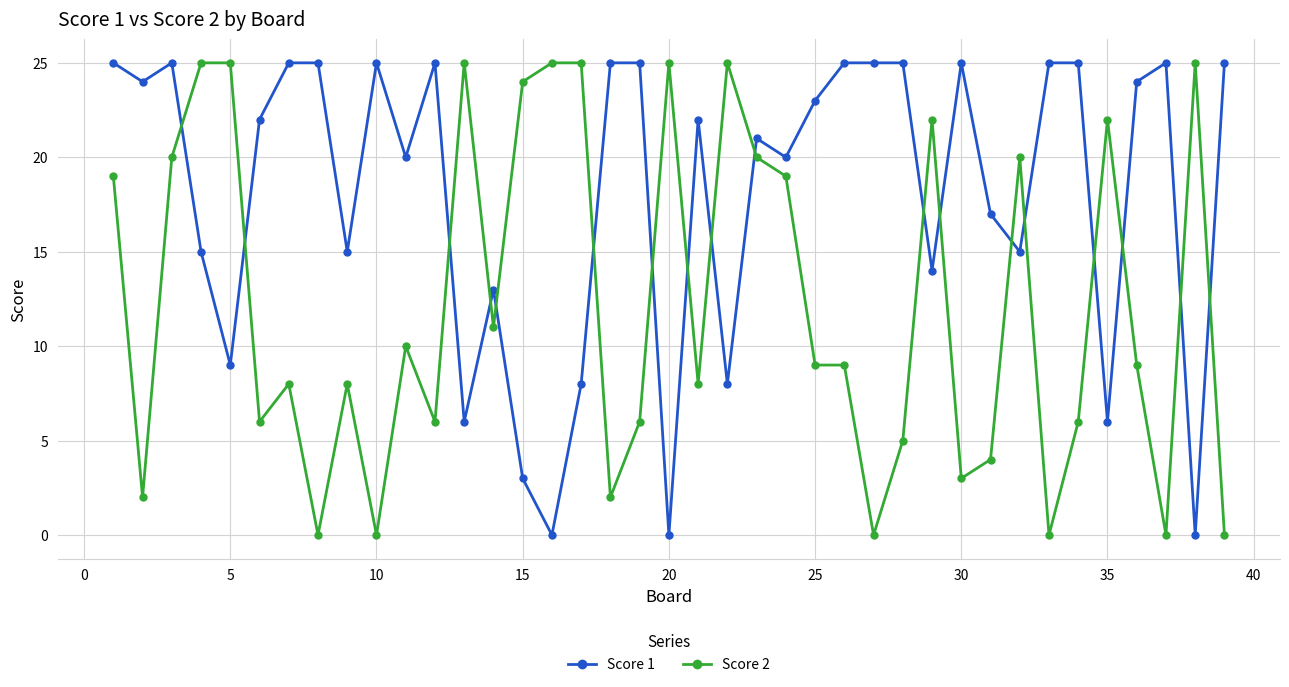

True or false: Score 1 and Score 2 cross at least once.

True